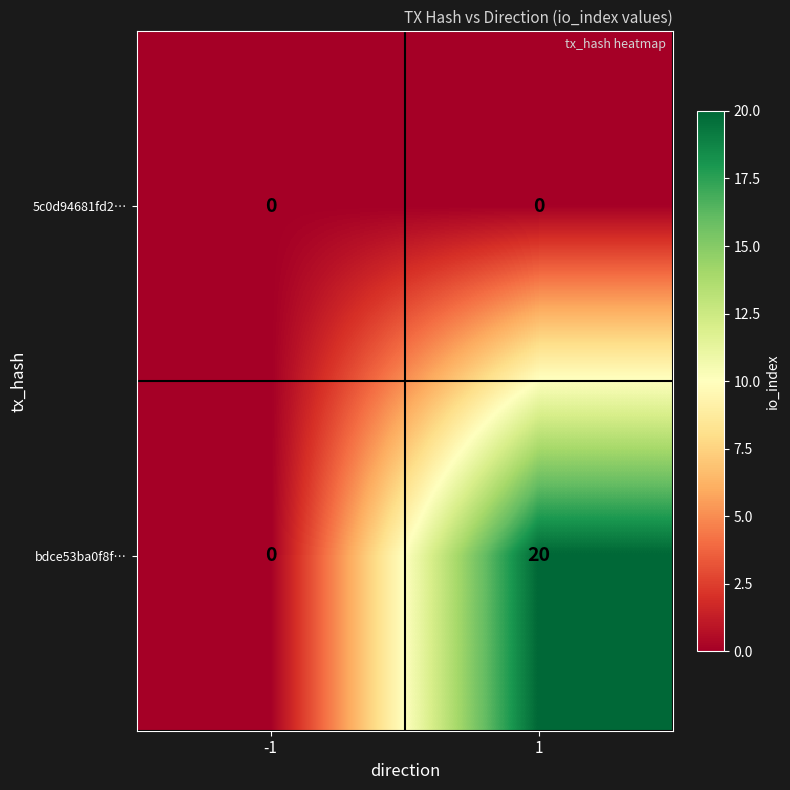

Which series has the largest total across all categories?

bdce53ba0f8f…